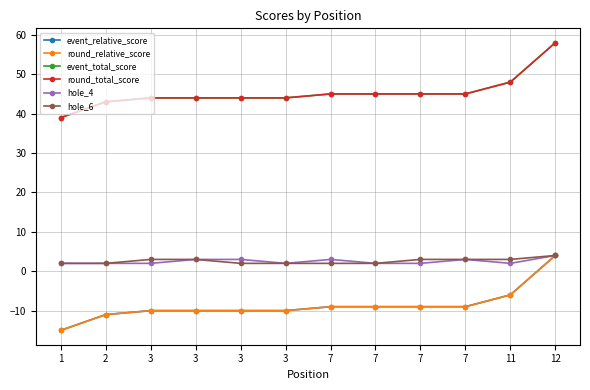

How many lines are shown in the chart?

6